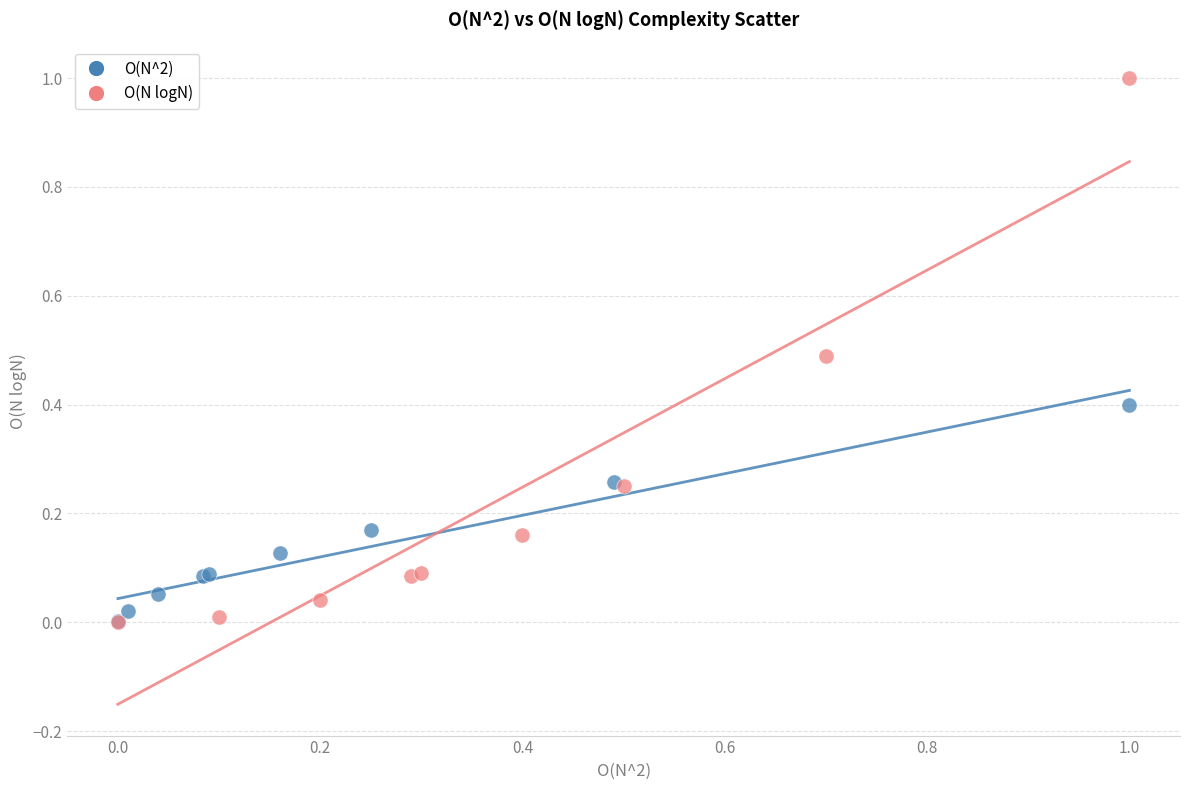

Which series reaches the maximum Y coordinate?

O(N logN)